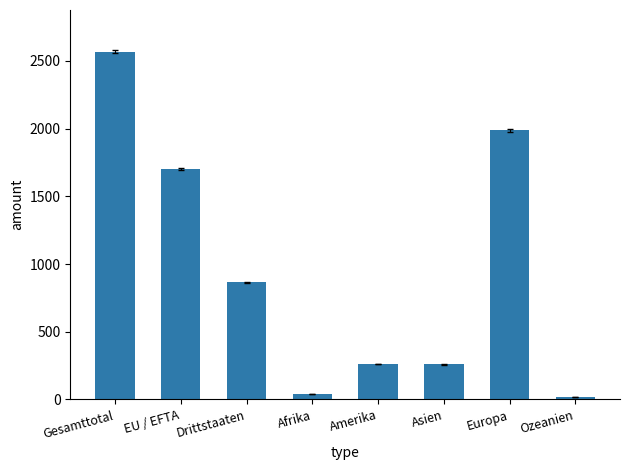

How many bars are there in total?

8